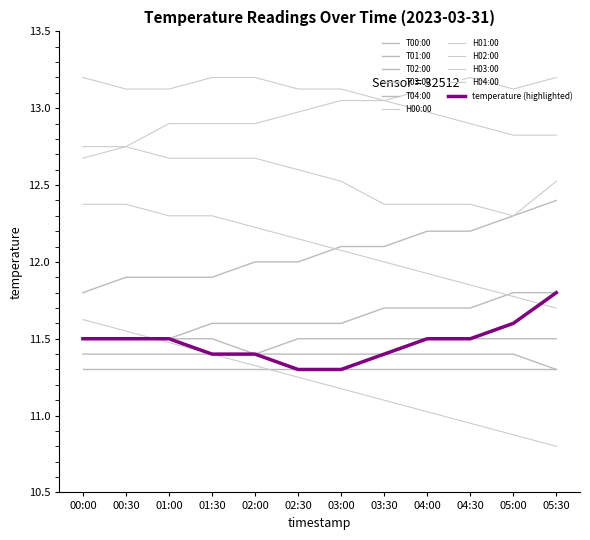

Does the chart have visible grid lines?

No